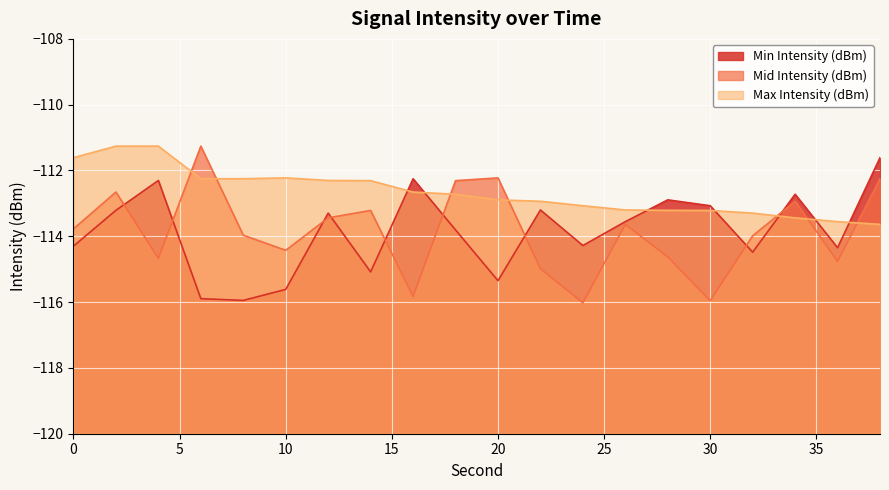

Where do Min Intensity (dBm) and Mid Intensity (dBm) first cross each other?

2 and 4